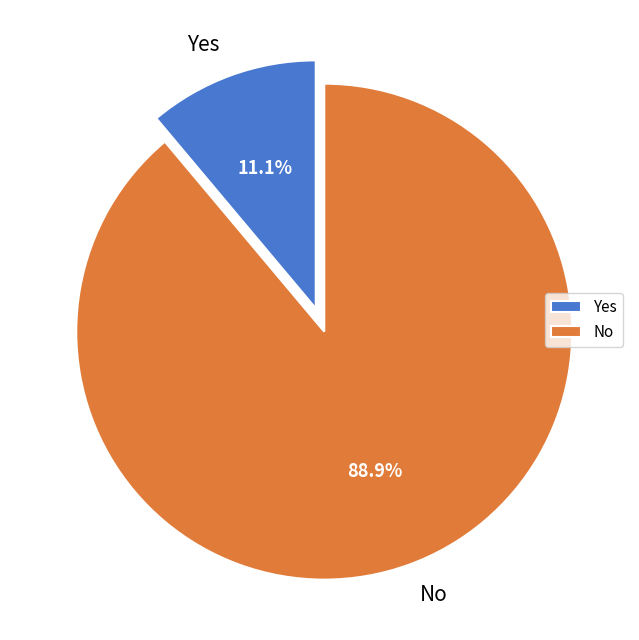

What is the total percentage of No and Yes?

100.0%